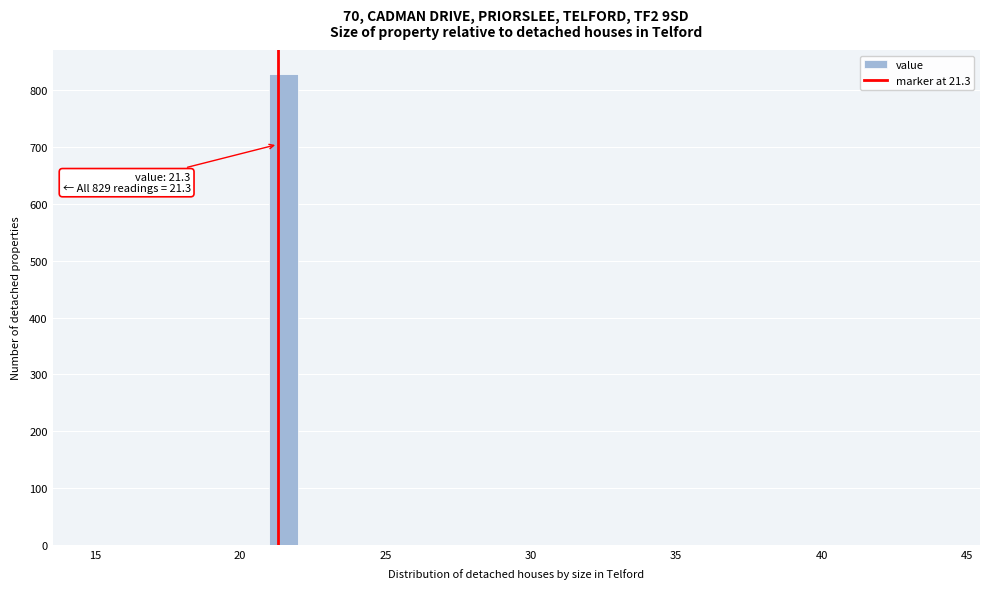

Read against the x-axis, roughly where is the centre of the tallest bar?

21.5